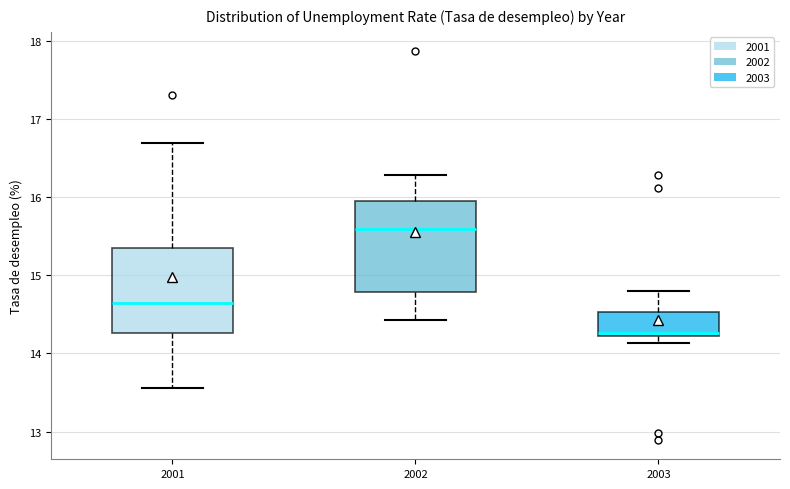

Where is the lower edge of the box at x = 2002 on the y-axis? The values are not printed on the chart, so give them approximately, as read against the axis.

14.8